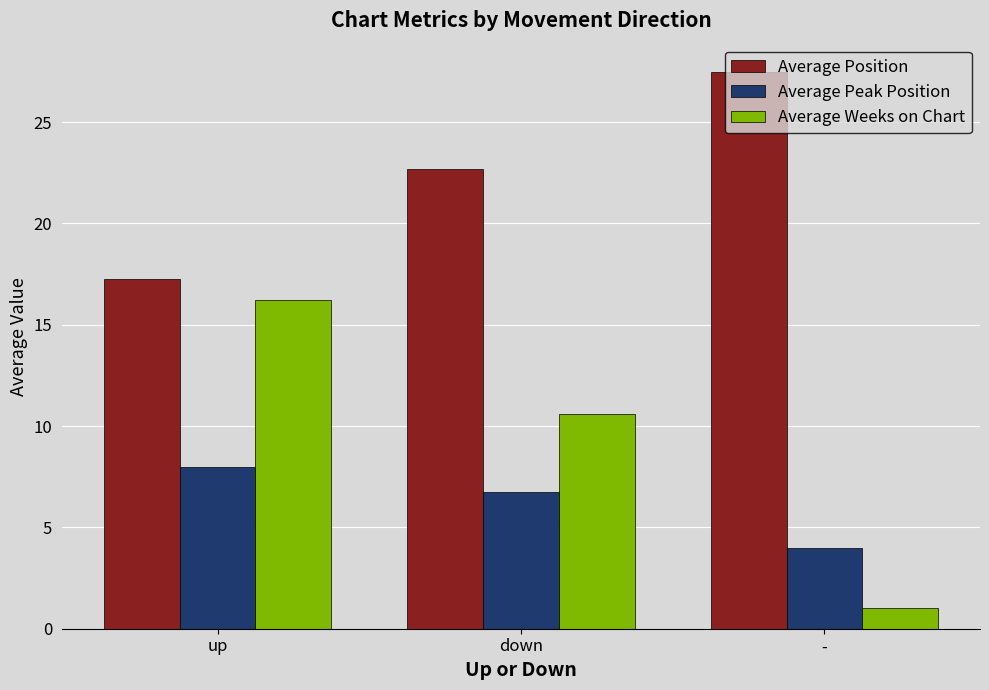

Read the Average Position value at -.

27.5